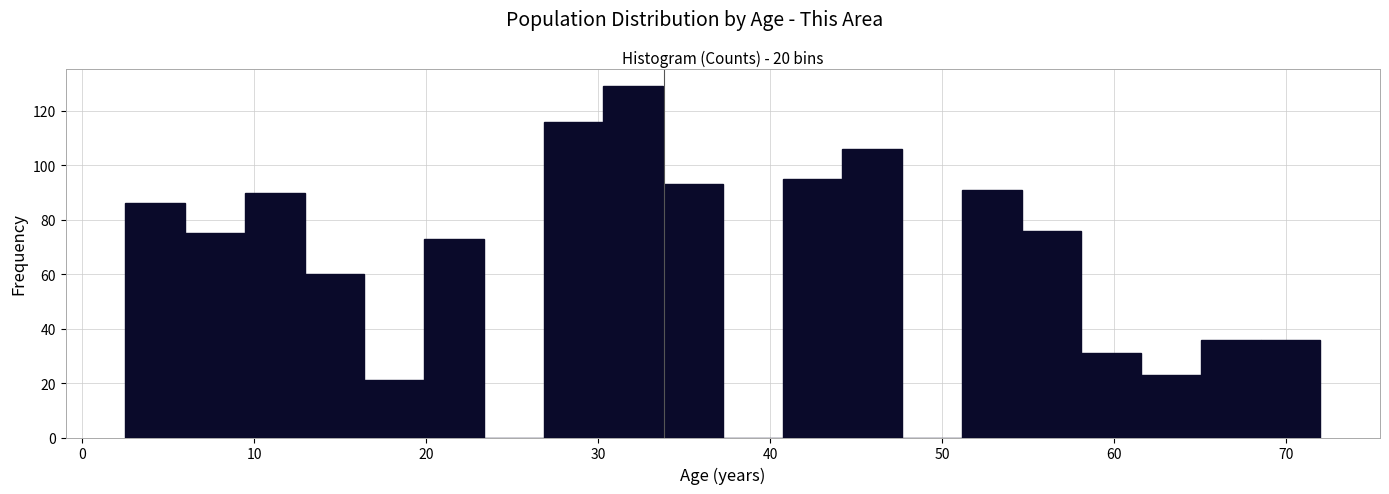

Around what value on the x-axis is the tallest bar? Give the approximate position of its centre, as read against the axis.

32